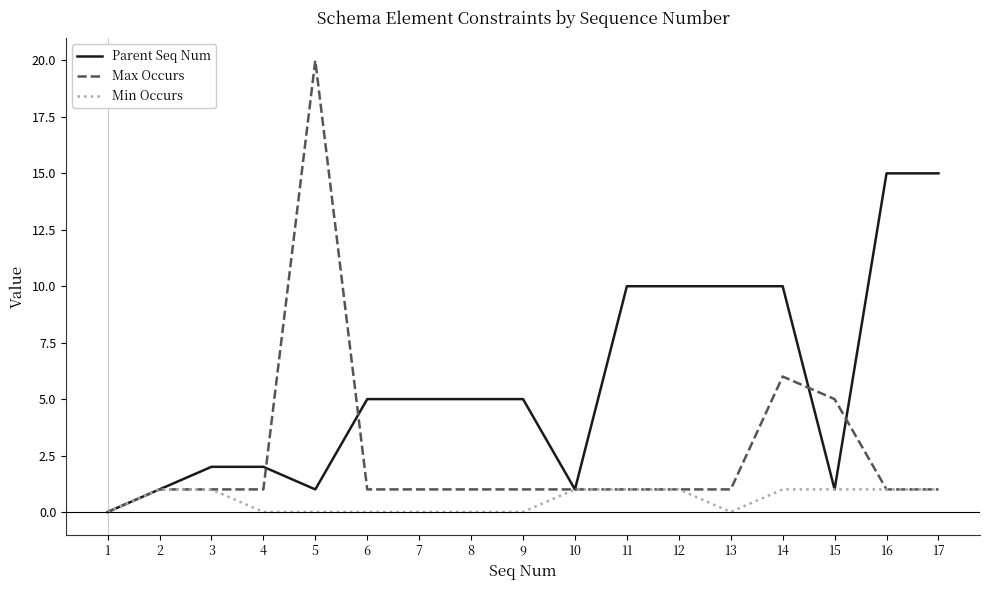

List the series in order of their overall mean, lowest first.

Min Occurs, Max Occurs, Parent Seq Num